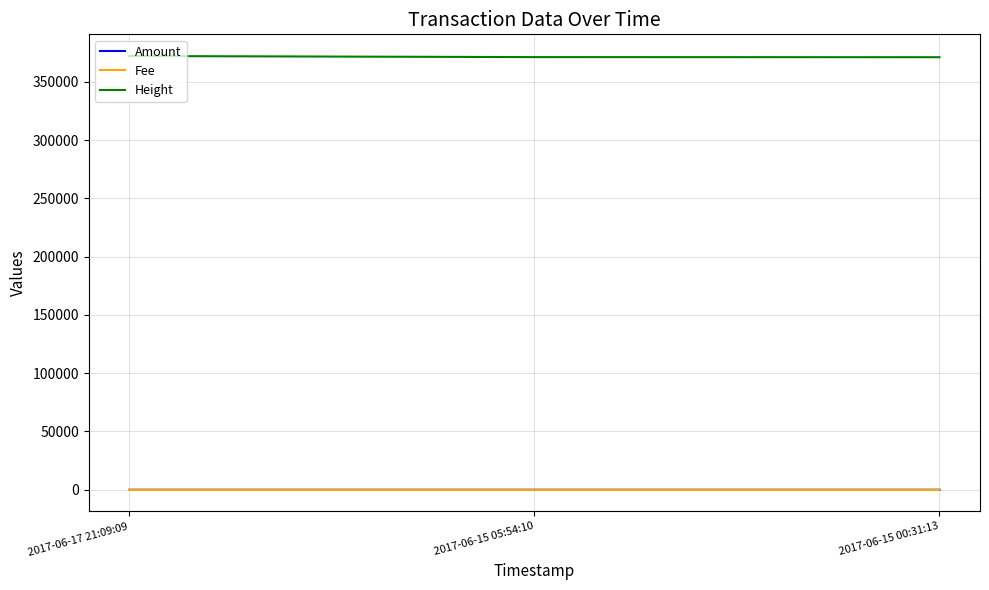

What is the total value across all series at 2017-06-17 21:09:09?

372165